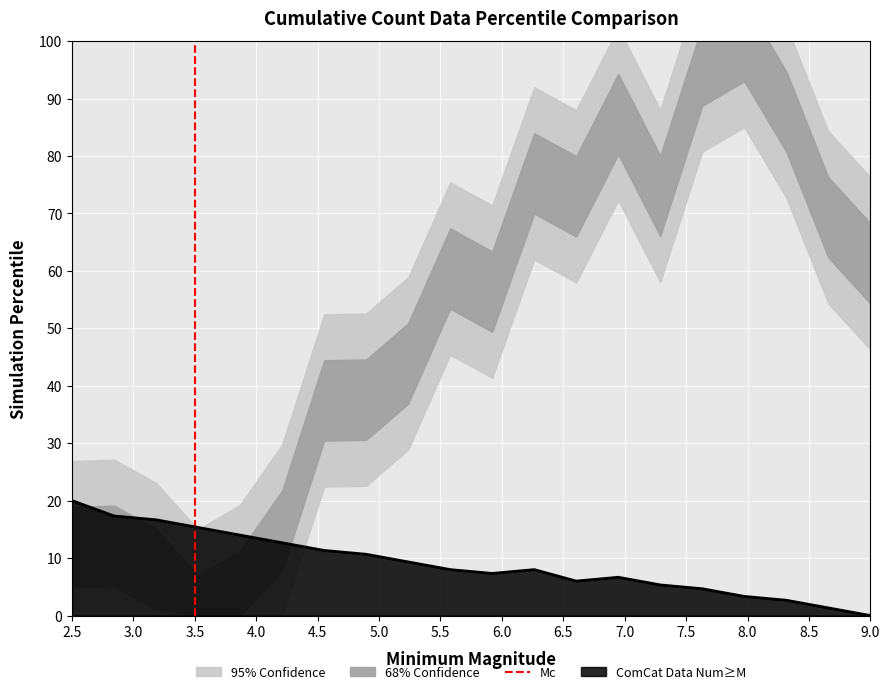

What is the maximum value for ComCat Data Num≥M?

20.0